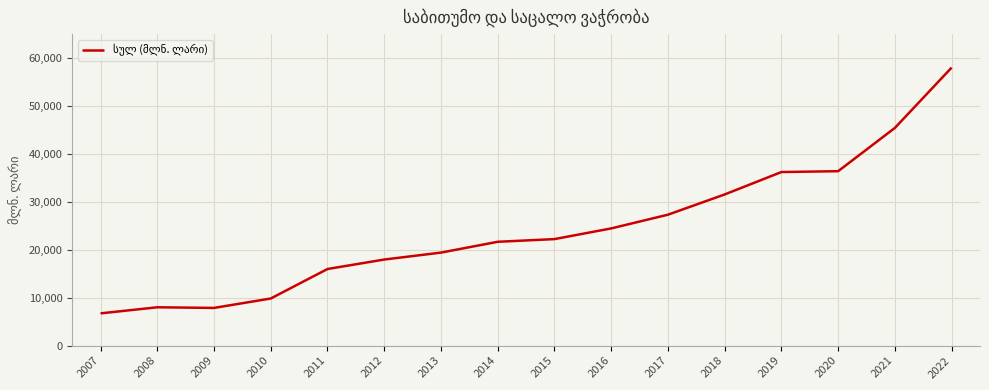

What is the minimum value shown in the chart?

6728.9